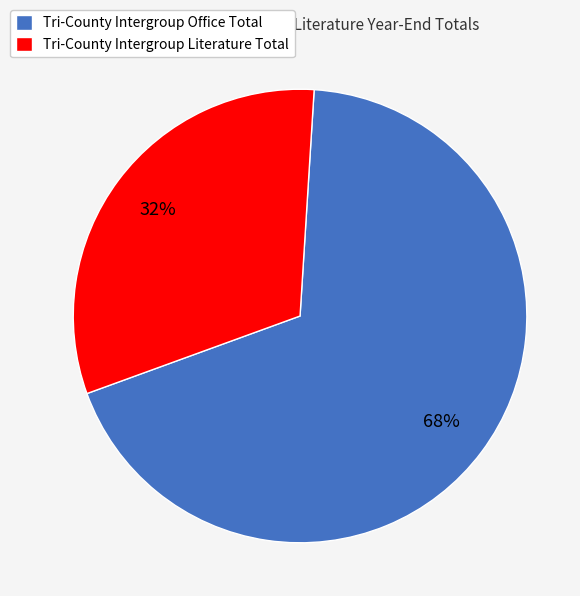

To the nearest percent, what portion does Tri-County Intergroup Literature Total represent?

32%